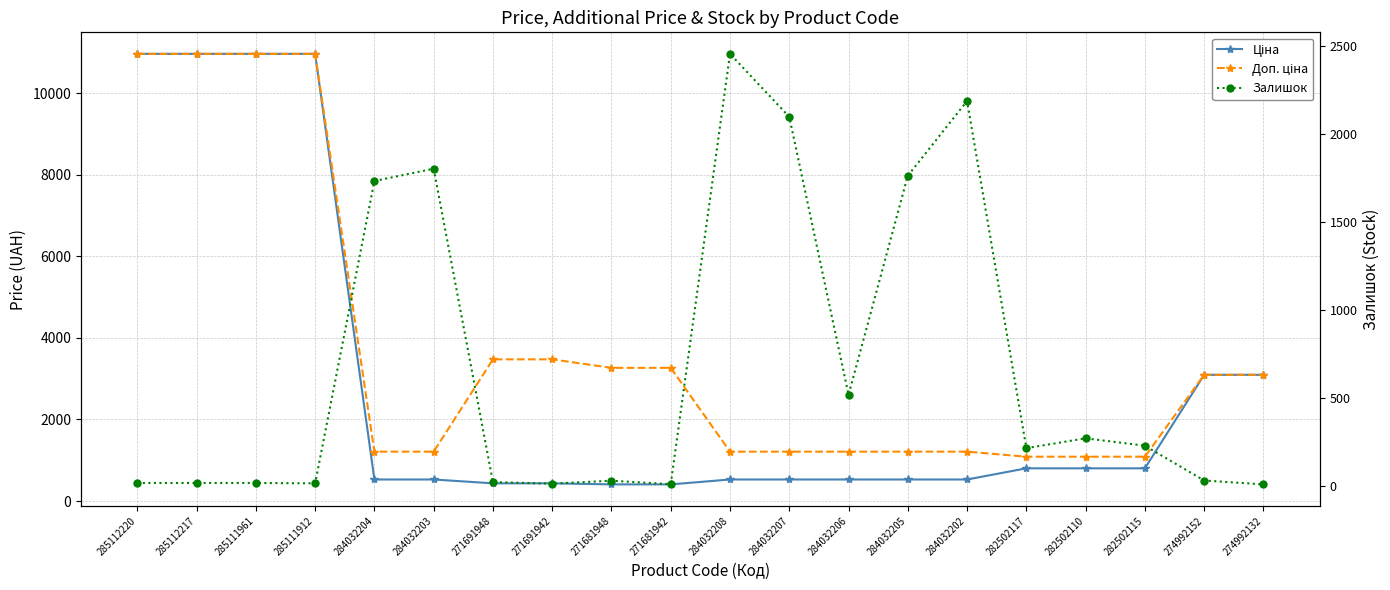

Which label corresponds to the smallest value in the chart?

274992132